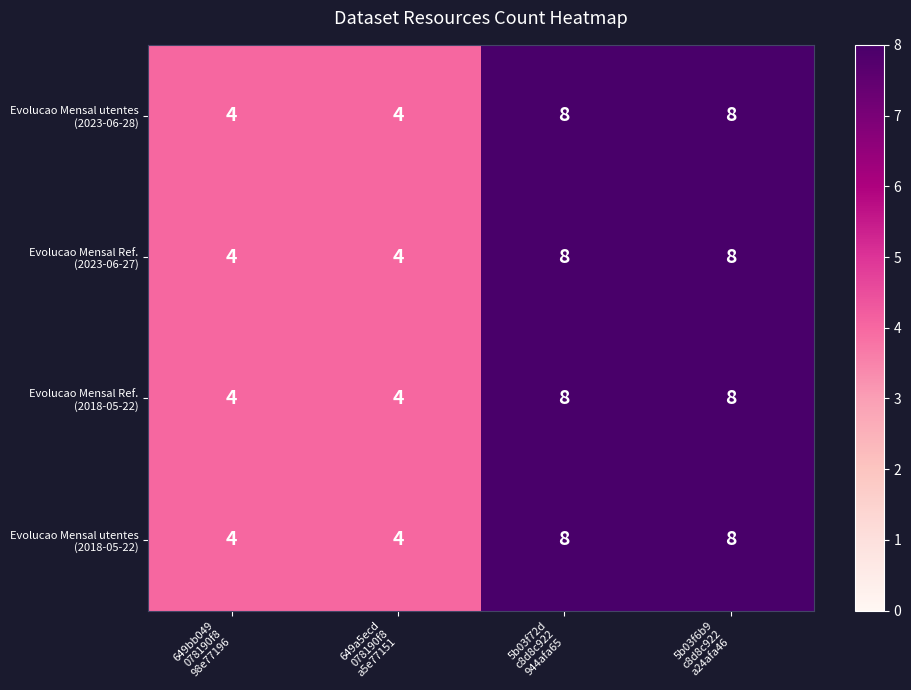

What is the minimum value shown in the chart?

4